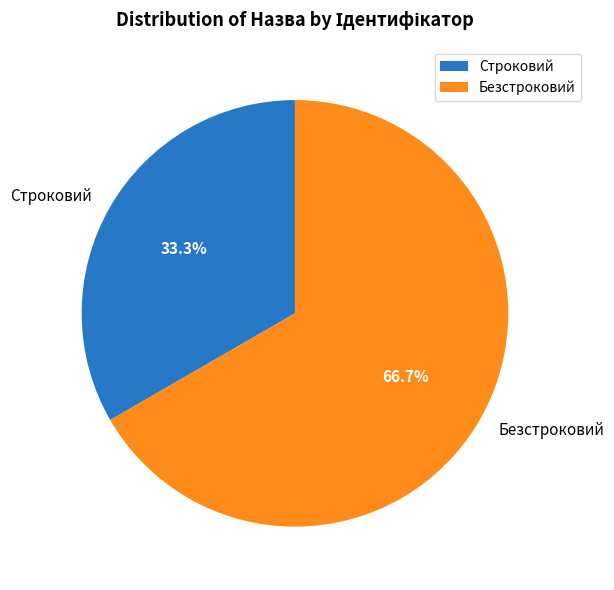

To the nearest percent, what is the combined percentage of Строковий and Безстроковий?

100%